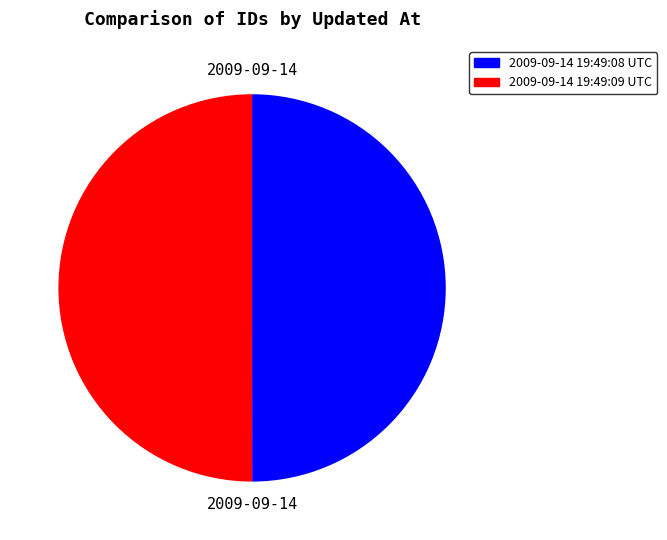

Count the number of slices in the pie.

2